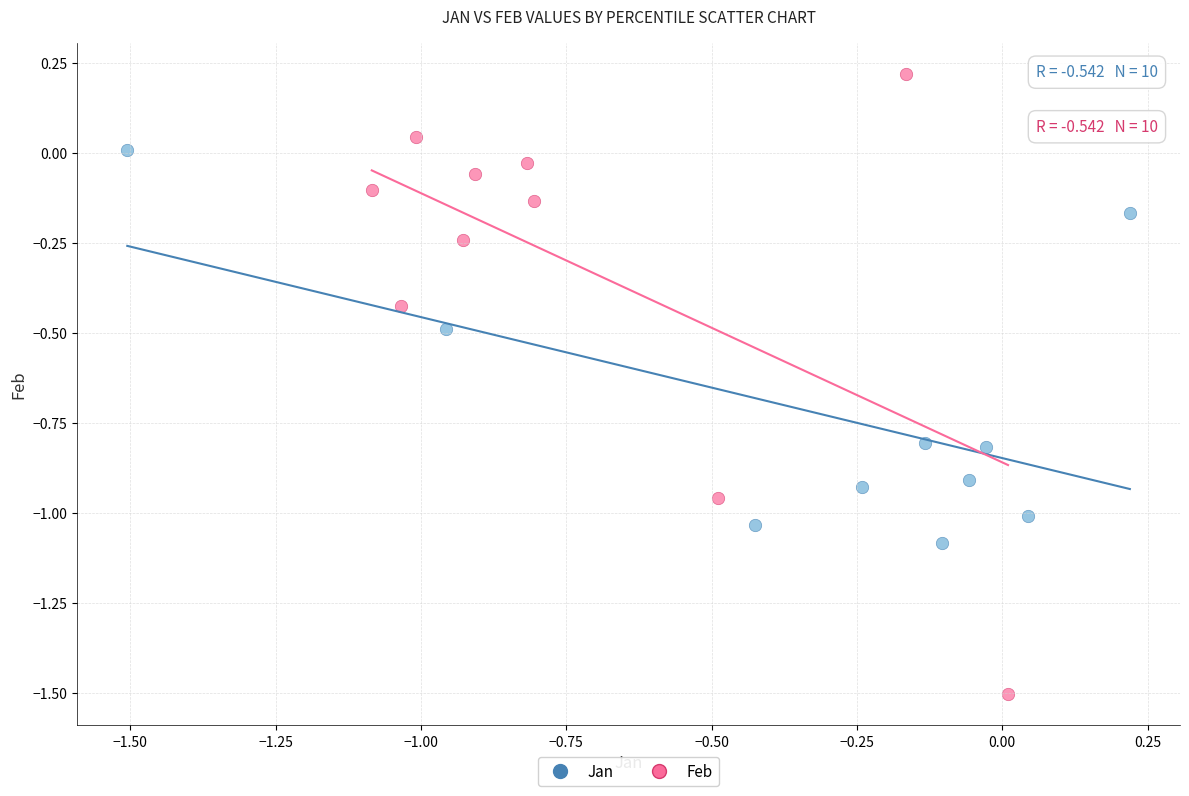

Which series reaches the maximum Y coordinate?

Feb